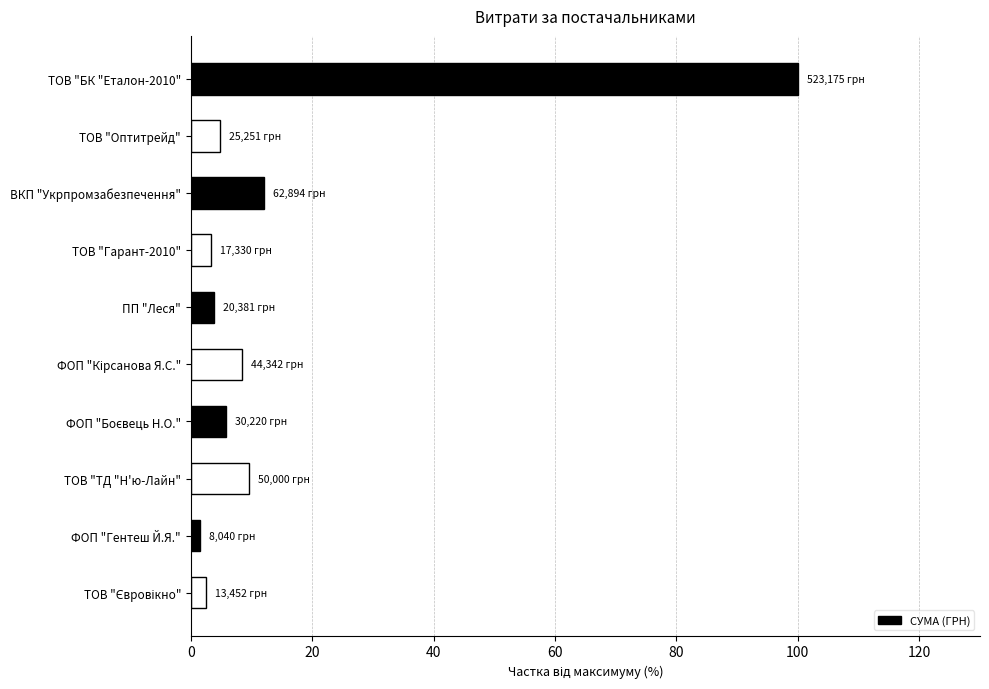

What is the change in value from ТОВ "Оптитрейд" to ВКП "Укрпромзабезпечення"?

+7.2